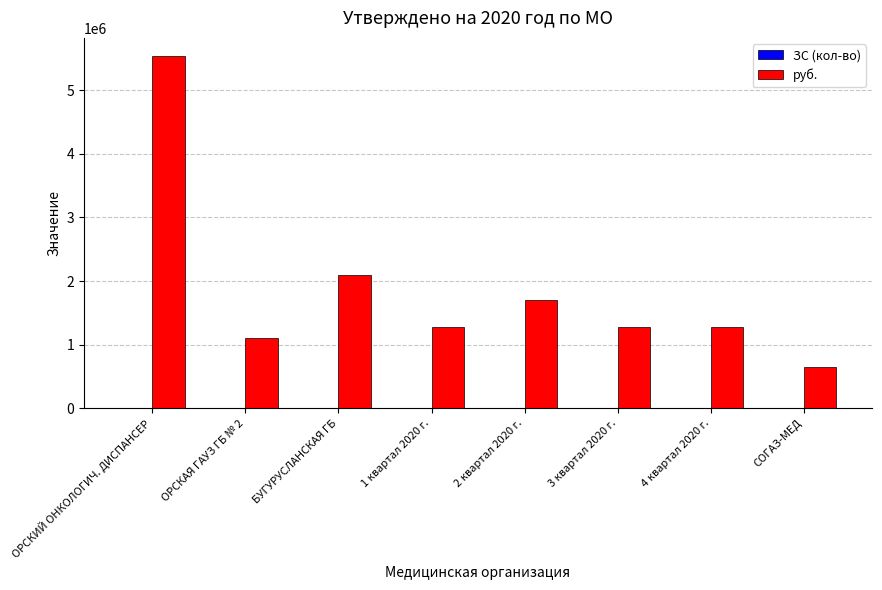

At which category is the sum across all series the highest?

ОРСКИЙ ОНКОЛОГИЧ. ДИСПАНСЕР